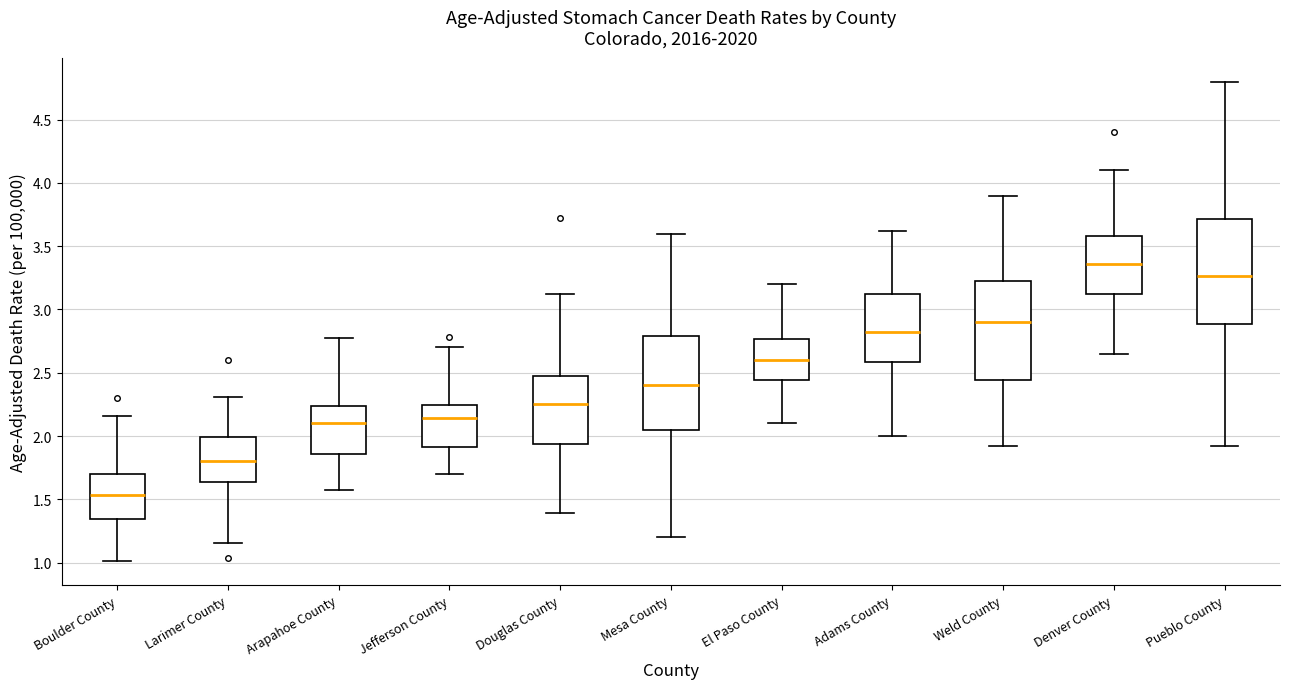

Which box has the lowest median line?

Boulder County